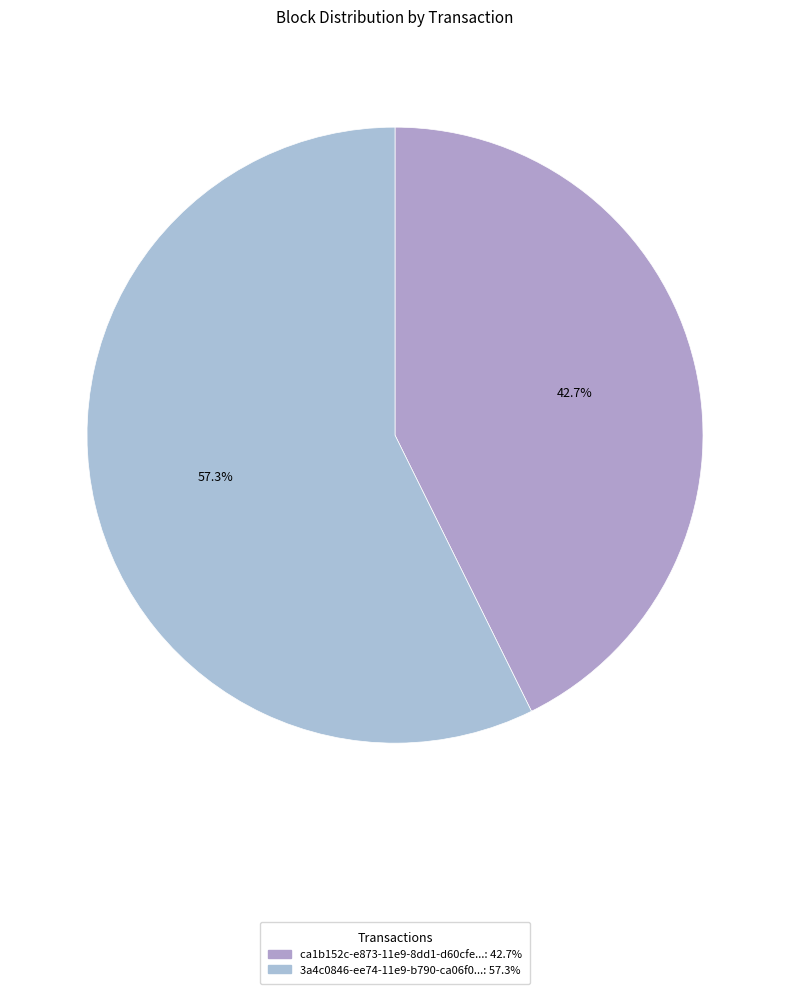

How many slices are in this pie chart?

2